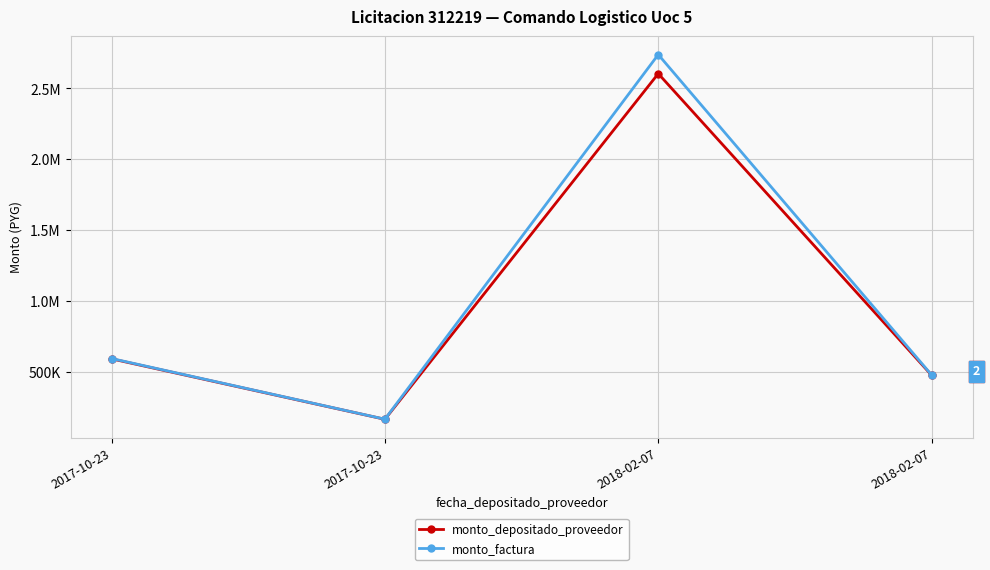

What is the minimum value for monto_depositado_proveedor?

167389